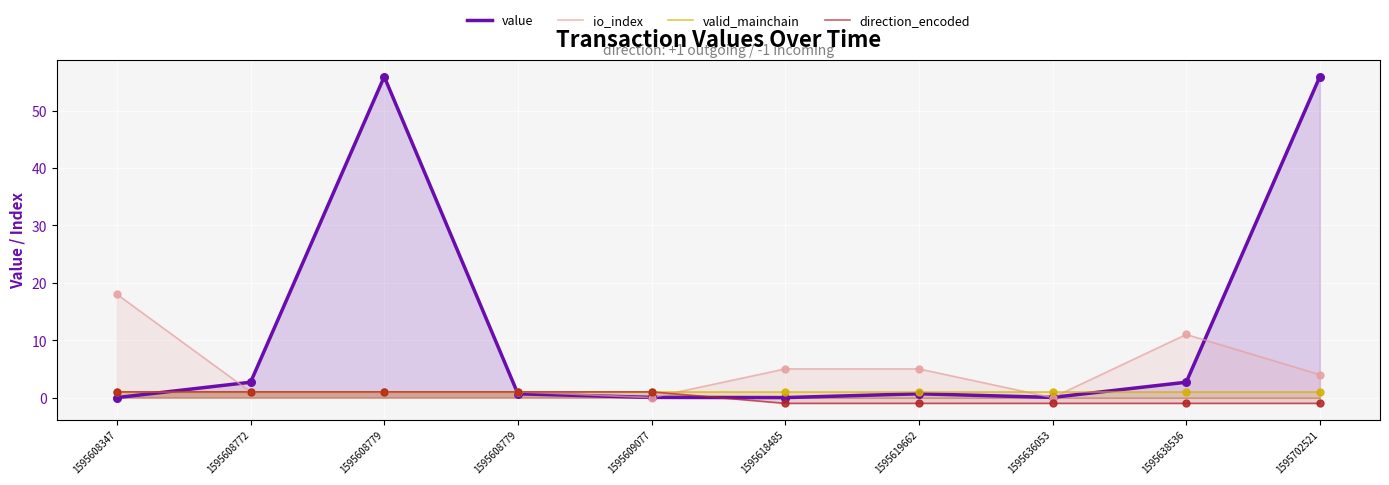

Which series reaches the minimum Y coordinate?

direction_encoded